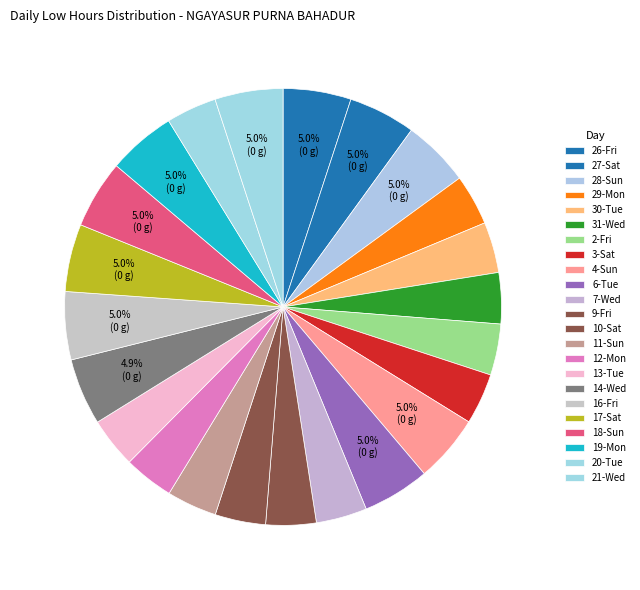

What percentage is NOT represented by 31-Wed?

96.2%